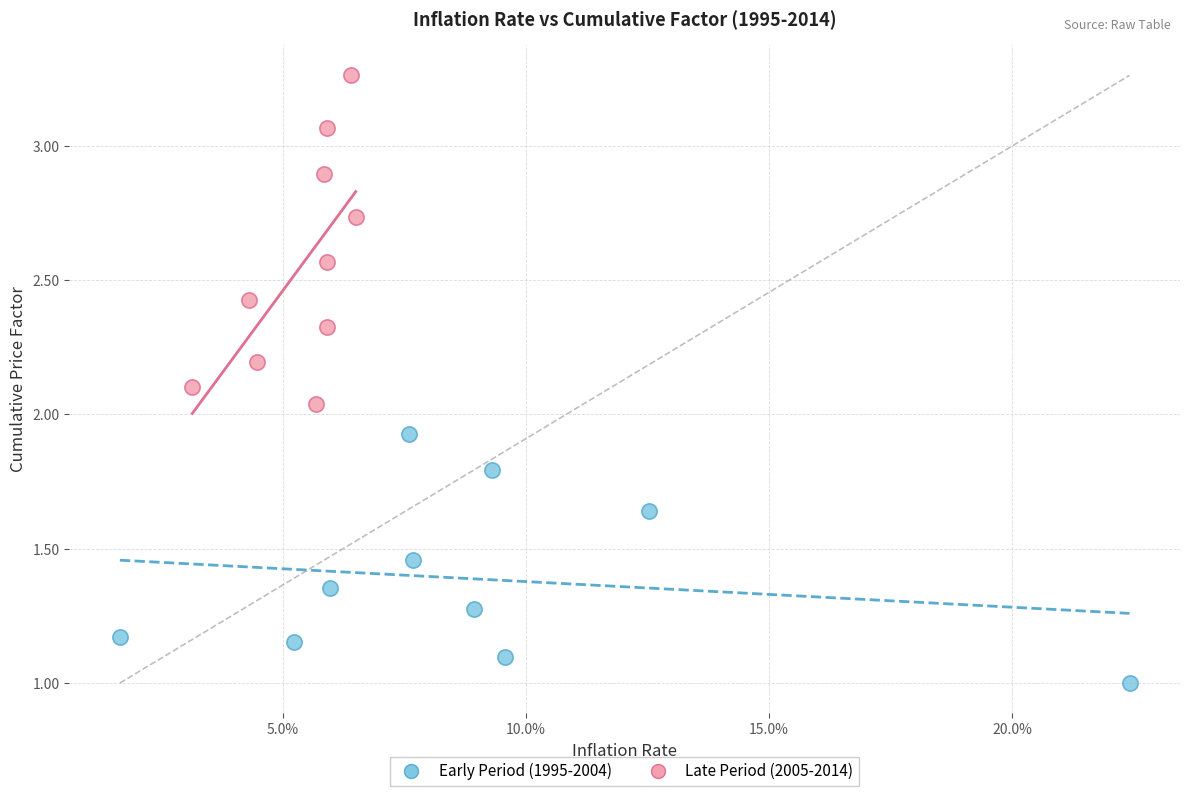

Which series has the widest spread of Y values?

Late Period (2005-2014)